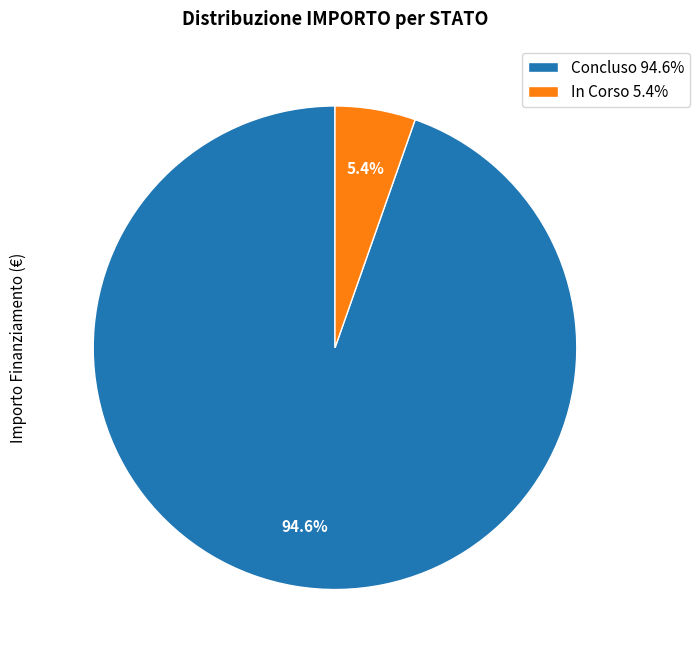

Between In Corso 5.4% and Concluso 94.6%, which is larger?

Concluso 94.6%